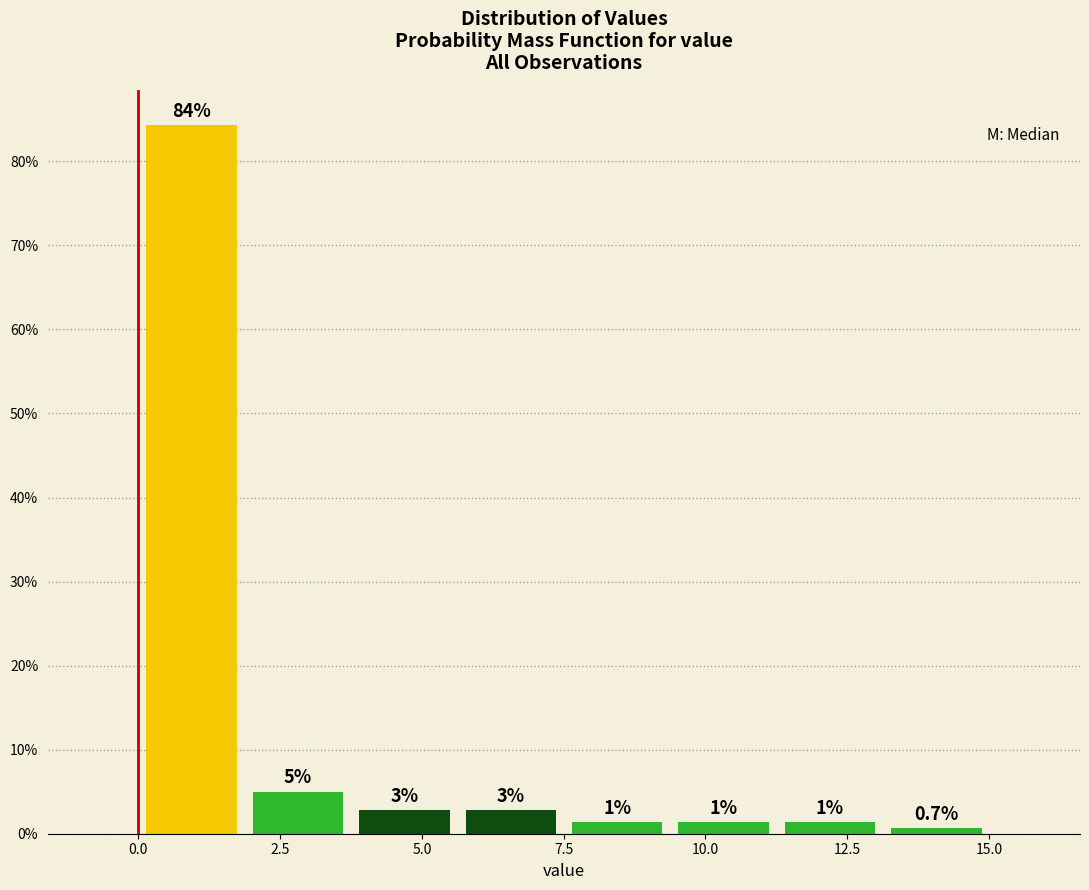

Around what value on the x-axis is the tallest bar? Give the approximate position of its centre, as read against the axis.

1.0